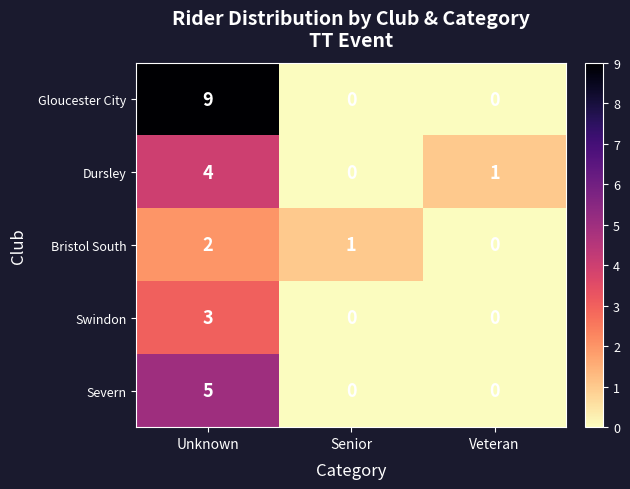

The value of Swindon at Senior is -1. True or false?

False